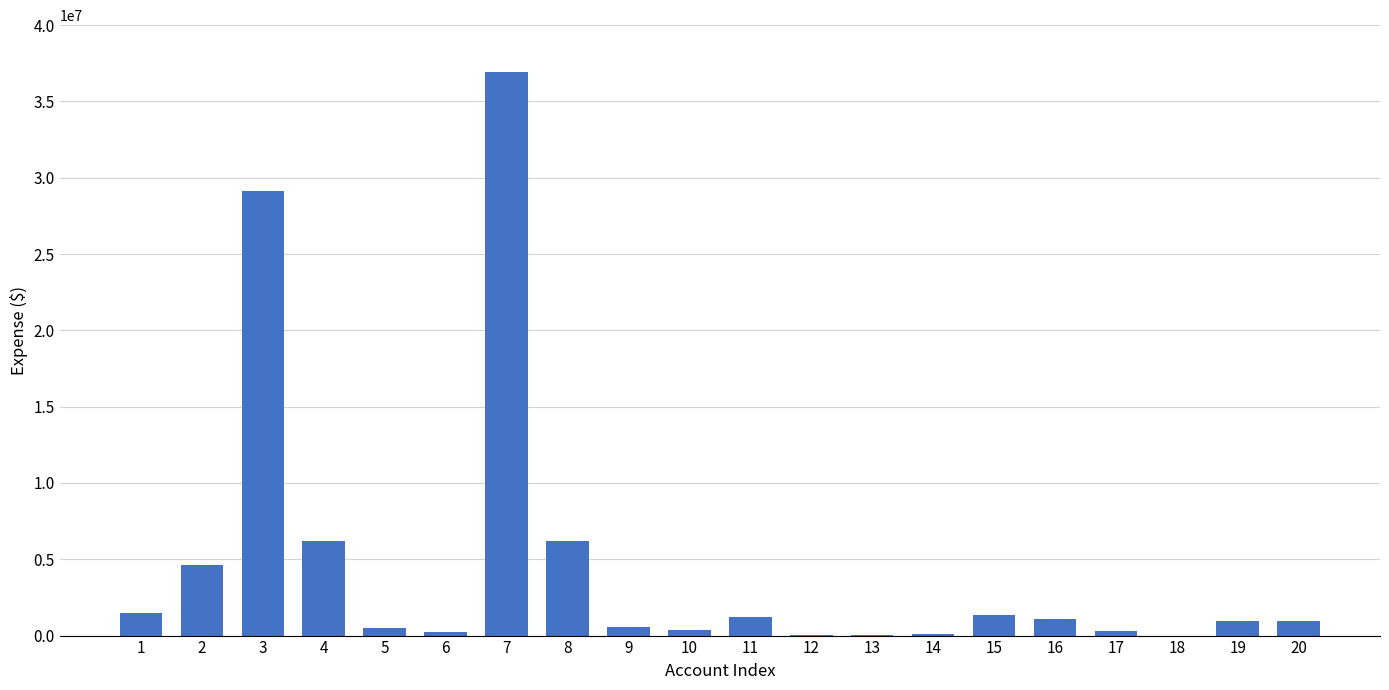

The value at 16 is 1097583.9. True or false?

True